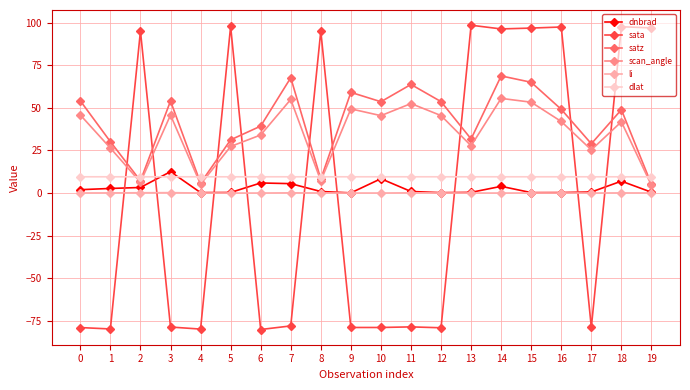

What are all the series names shown in the legend?

dnbrad, sata, satz, scan_angle, li, dlat